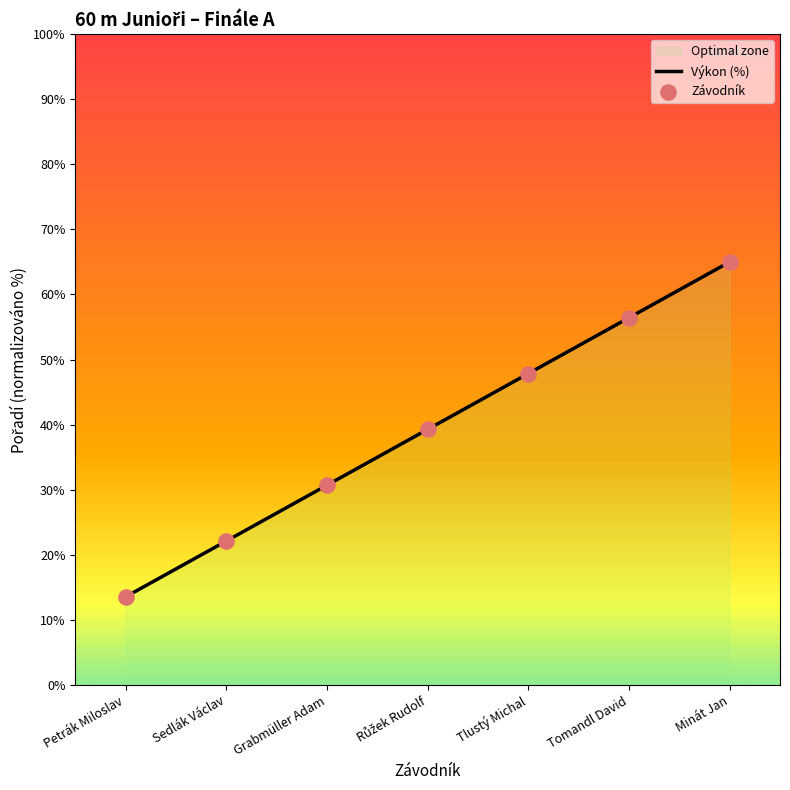

Approximately how many times larger is the value at Petrák Miloslav compared to Tomandl David?

0.2